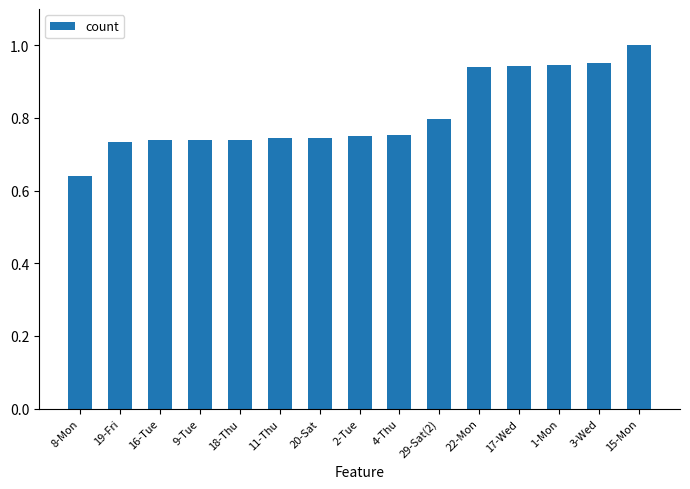

True or false: the data shows 0.8 at 4-Thu.

True